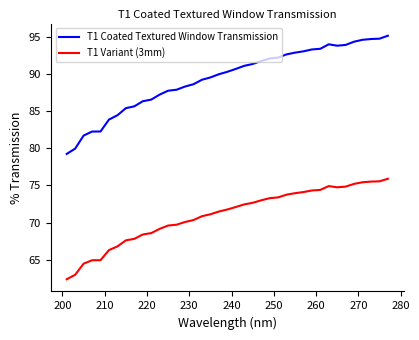

What is the difference between the maximum and minimum values in the T1 Coated Textured Window Transmission series?

15.9